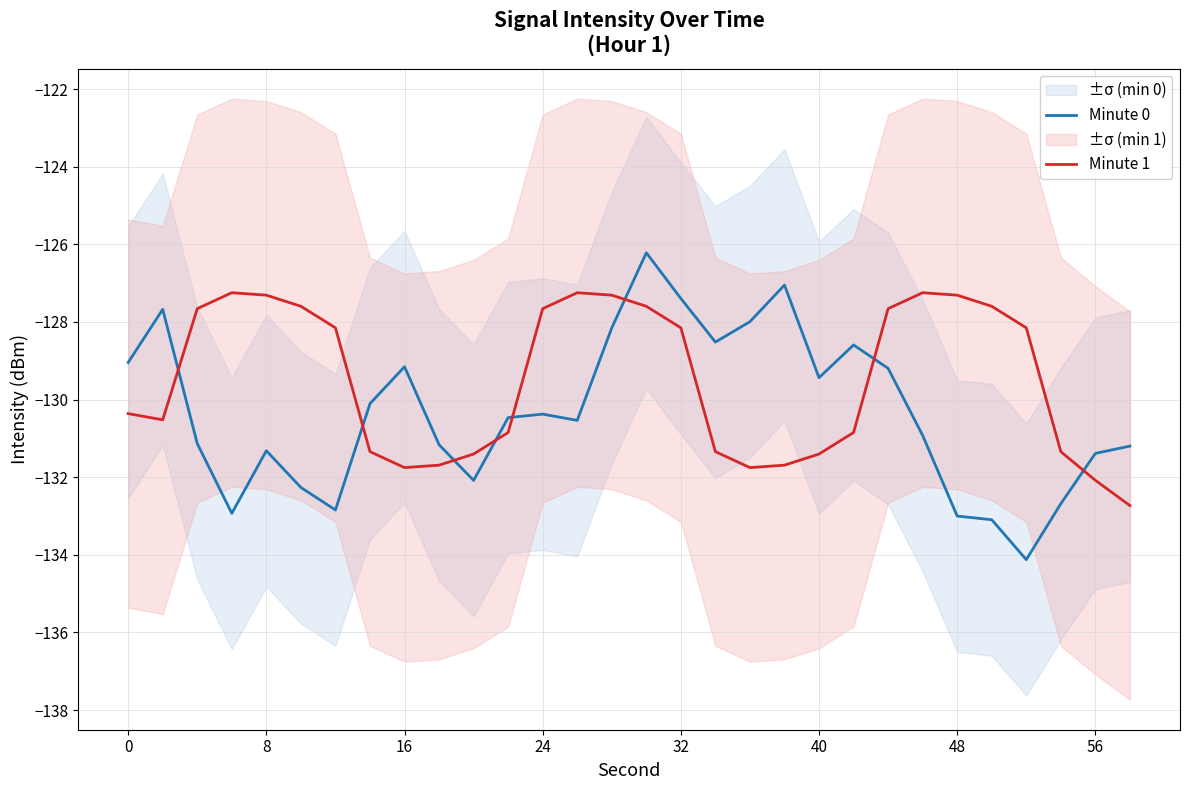

How many data points does each series have?

30